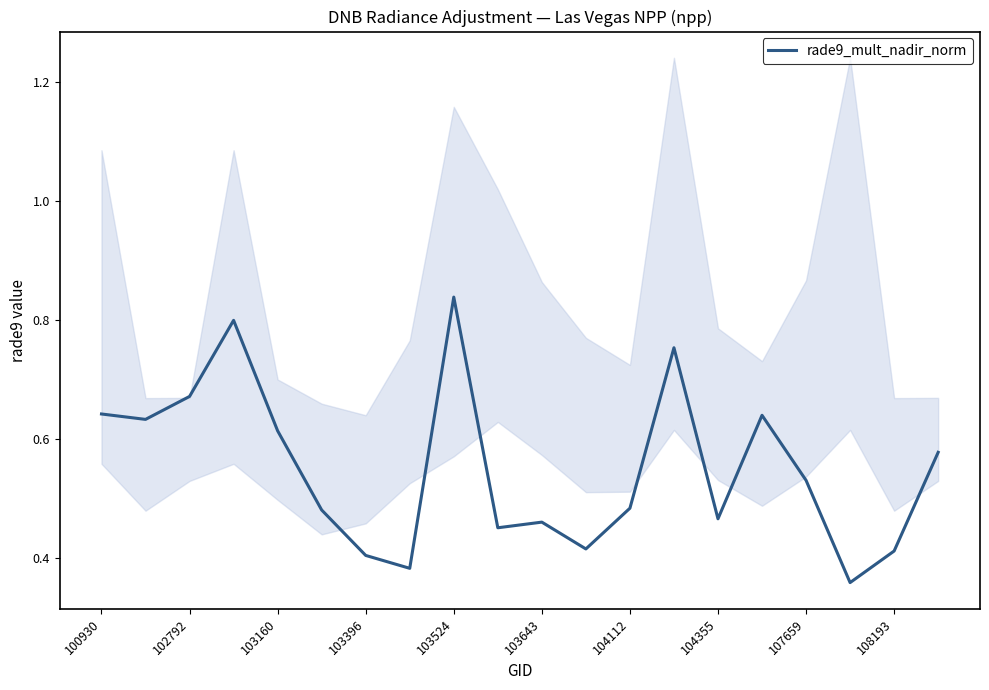

Which category has the highest value in the rade9_mult_nadir_norm series?

103524